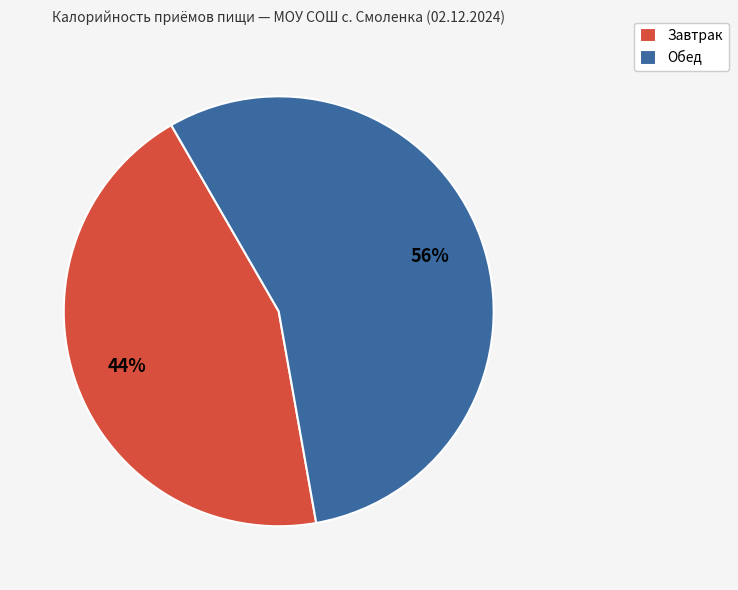

What is the largest slice in the pie chart?

Обед